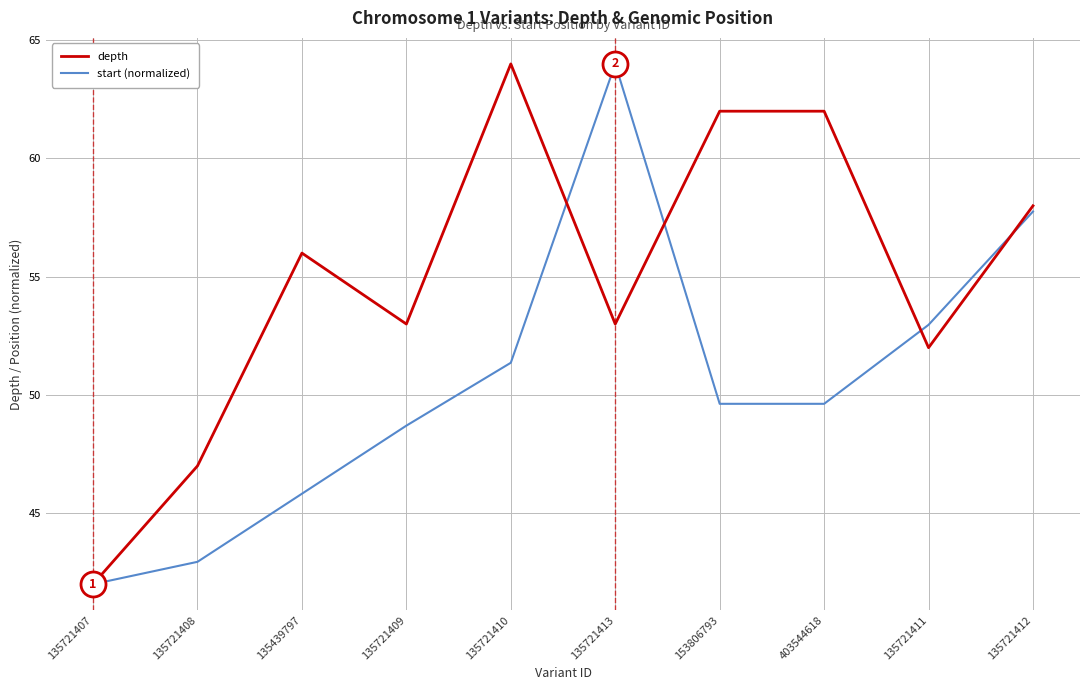

True or false: start (normalized) has a value of 48.7 at 135721409.

True